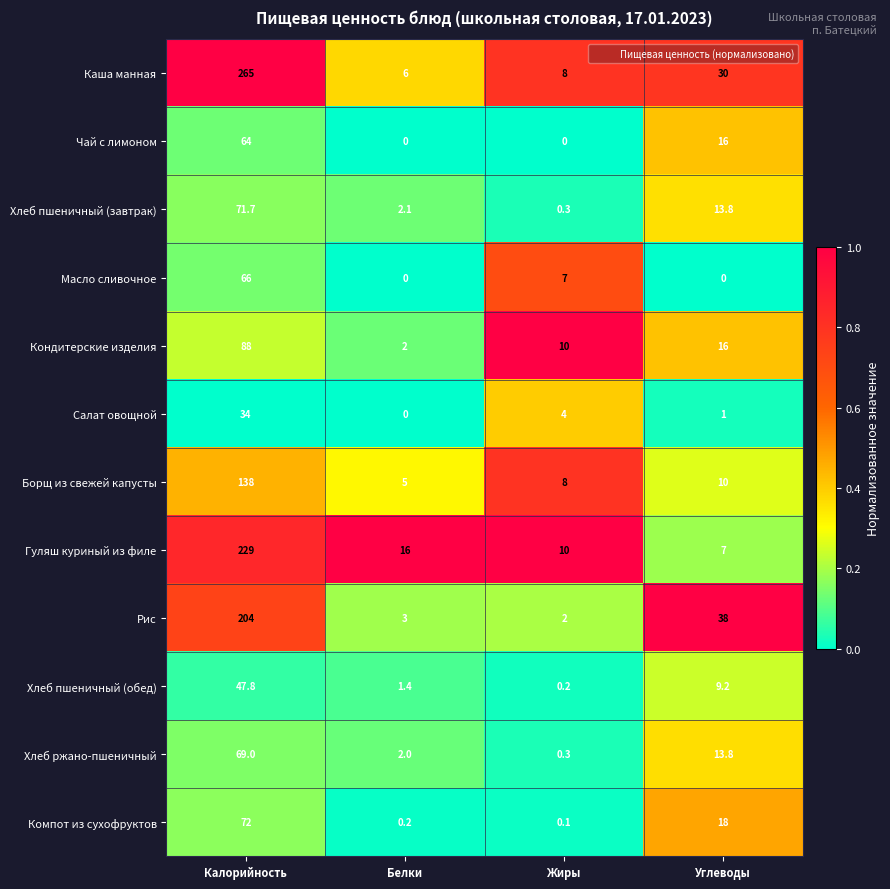

True or false: Рис has a value of 38.0 at Углеводы.

True